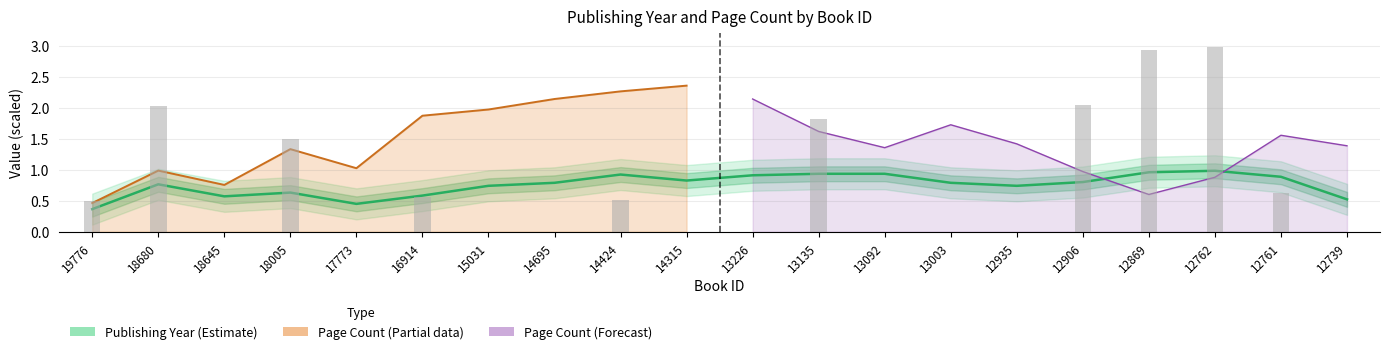

List the labels in order of value, largest first.

12762, 12869, 13135, 13092, 14424, 13226, 12761, 14315, 12906, 13003, 14695, 18680, 12935, 15031, 18005, 16914, 18645, 12739, 17773, 19776